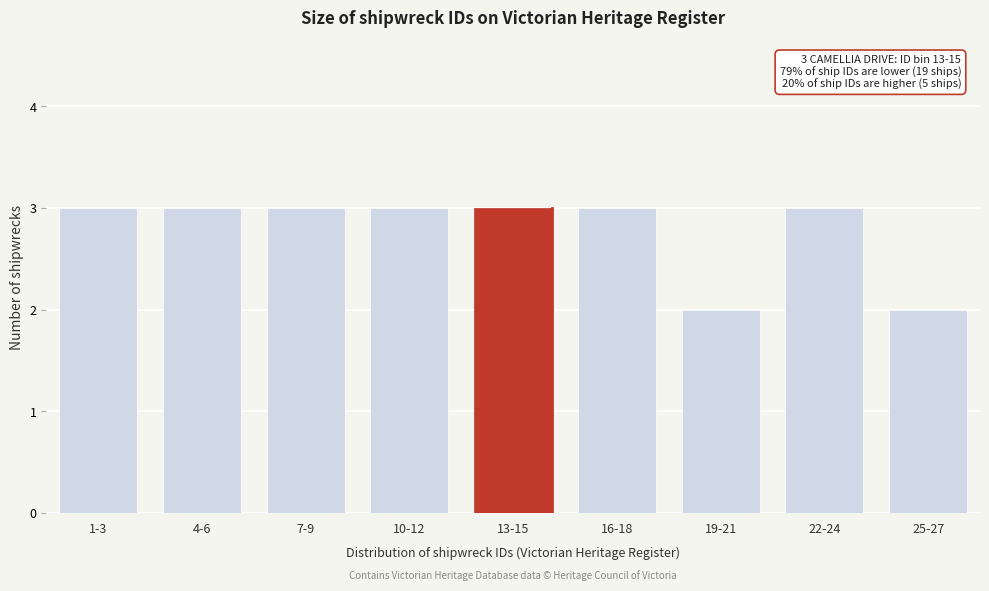

Reading right to left, transcribe all the data shown in this chart.

2	3	2	3	3	3	3	3	3